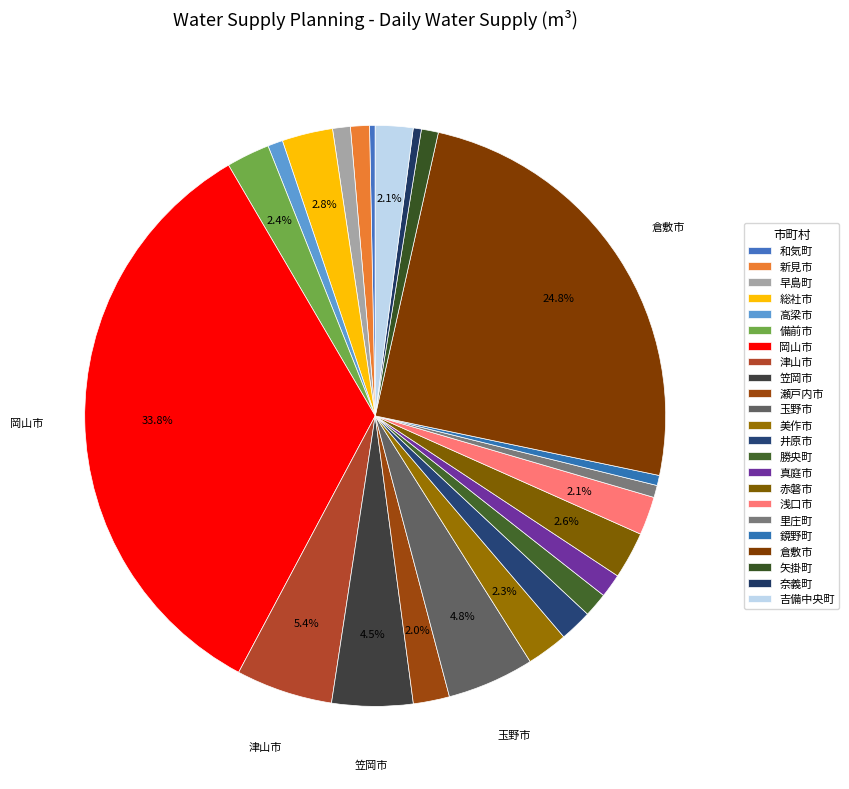

The 和気町 slice represents 8% of the pie. True or false?

False